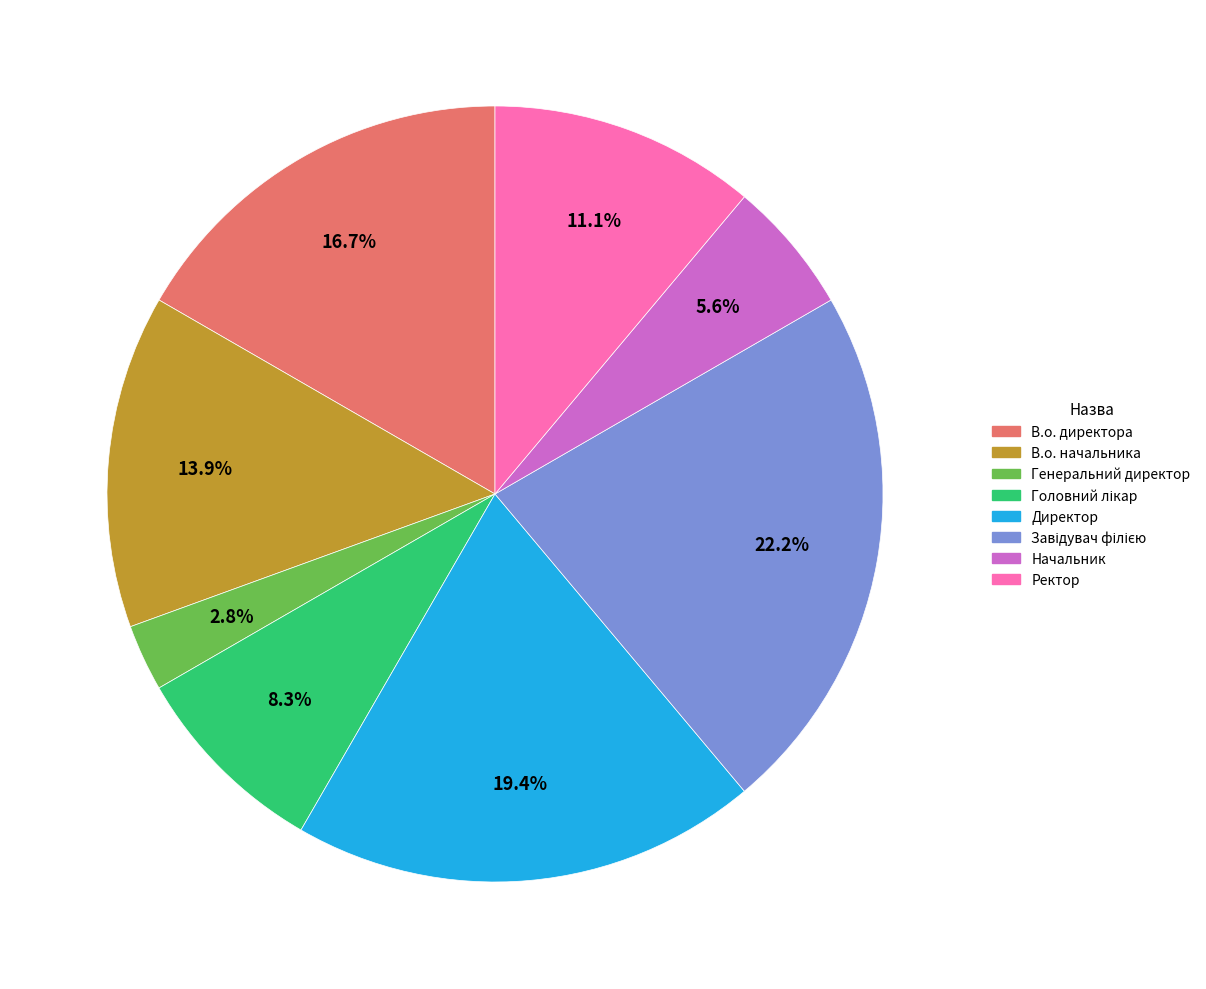

Does В.о. директора account for over 50% of the chart?

No